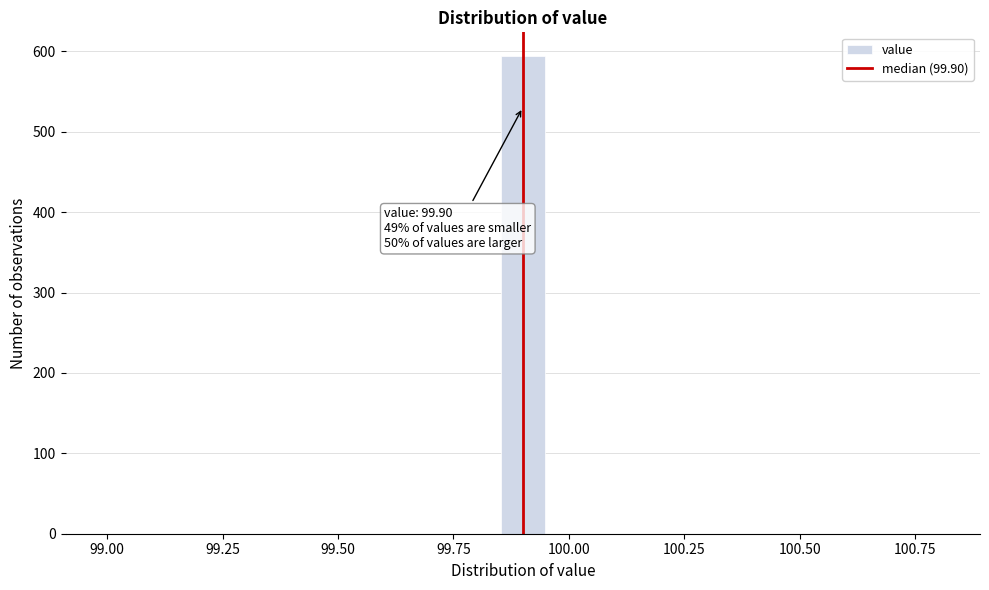

Around what value on the x-axis is the tallest bar? Give the approximate position of its centre, as read against the axis.

99.90